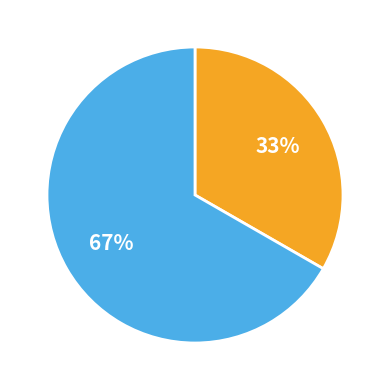

Is there a majority slice in this chart?

Yes